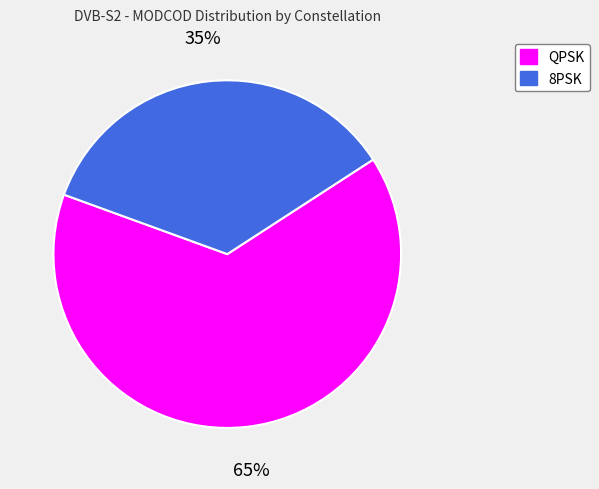

How many slices are in this pie chart?

2